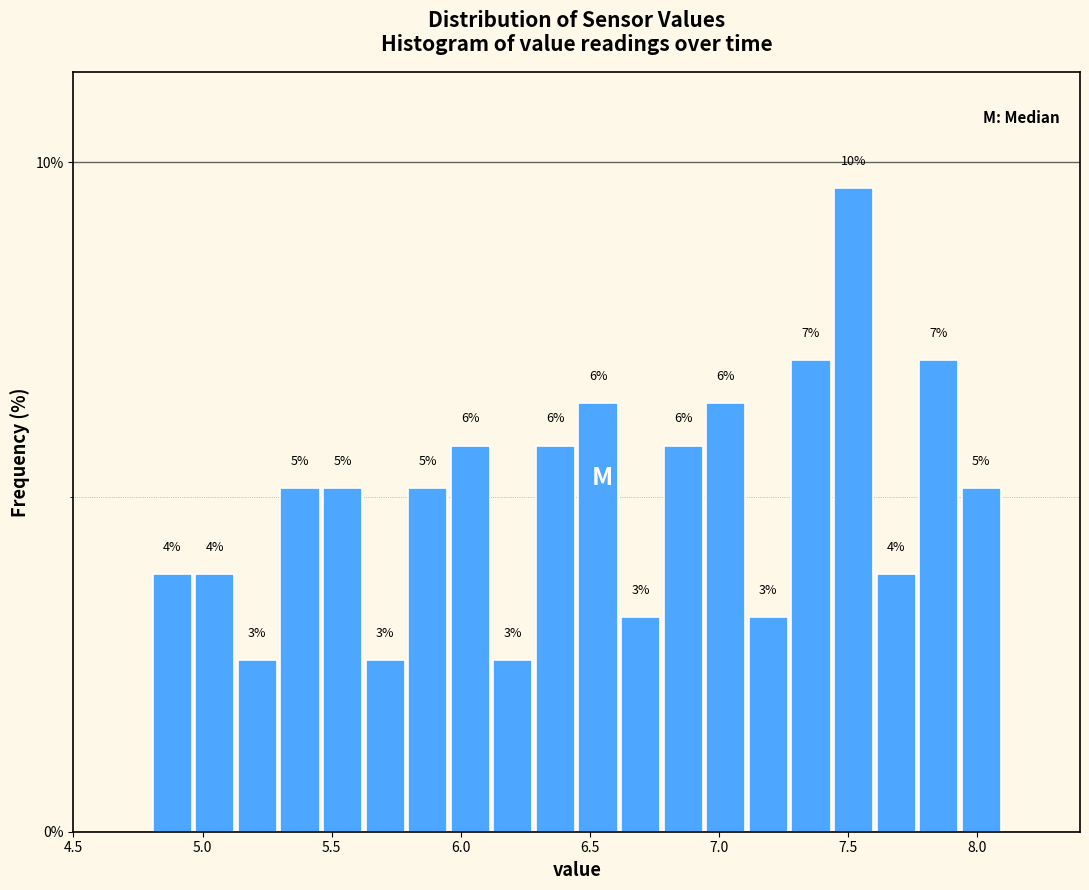

Read against the x-axis, roughly where is the centre of the tallest bar?

7.50